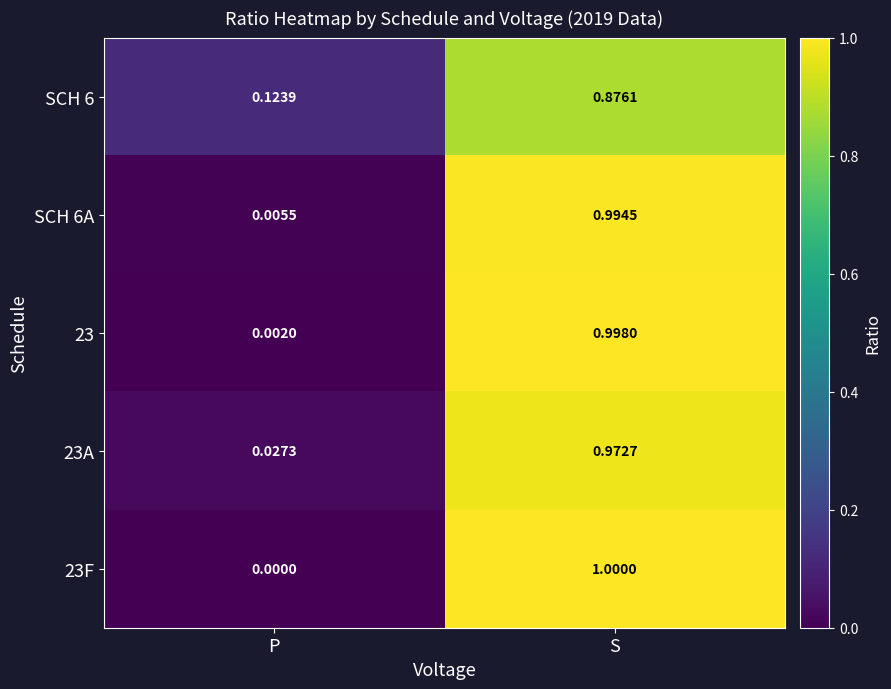

At which category is the sum across all series the highest?

S